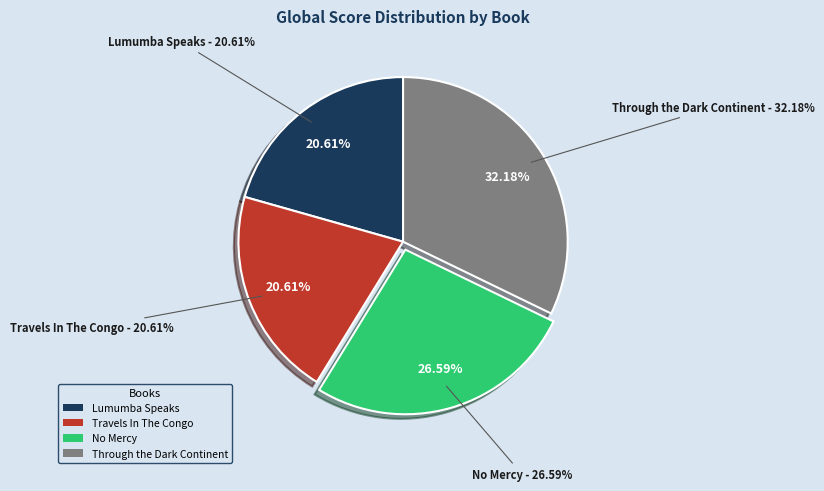

How many segments does this pie chart have?

4